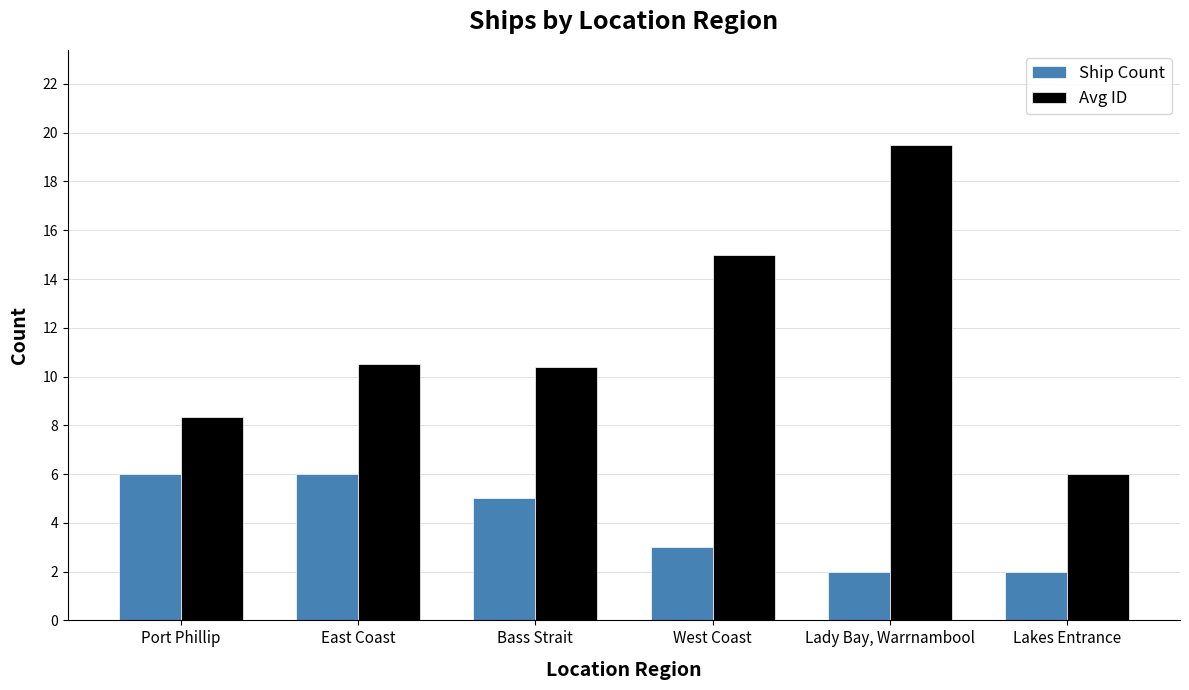

What is the difference between the maximum and second lowest values in the Avg ID series?

11.2